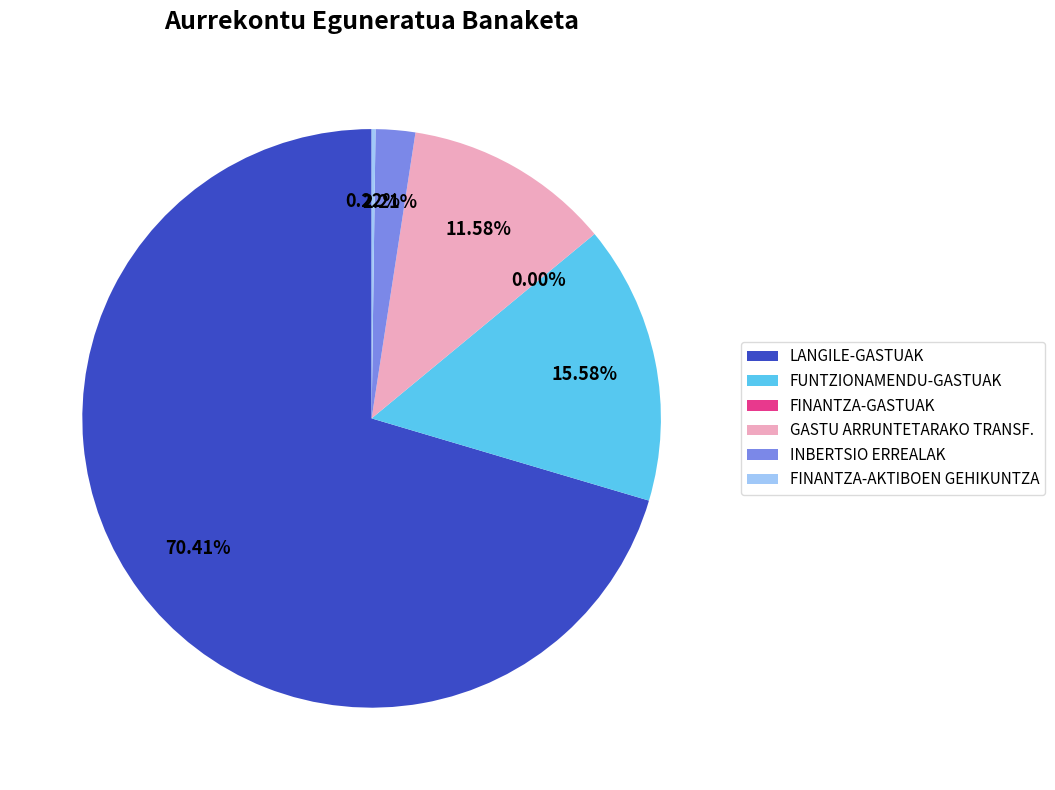

What is the largest slice in the pie chart?

LANGILE-GASTUAK